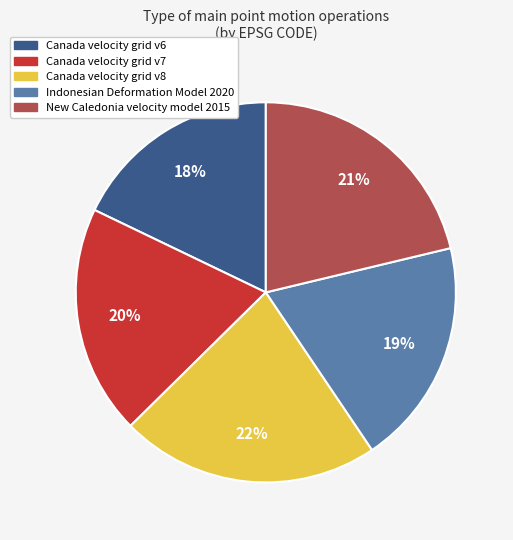

Is the sum of Canada velocity grid v8 and Indonesian Deformation Model 2020 greater than half?

No